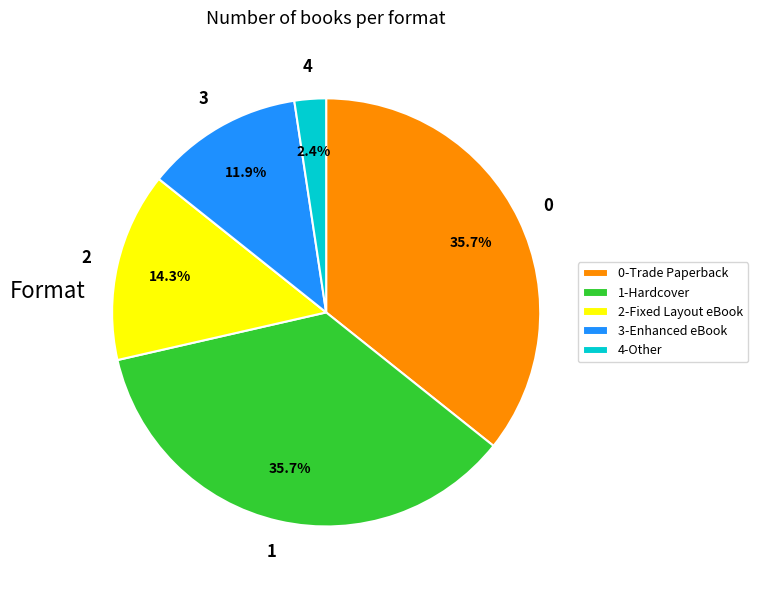

Which has a higher value, 0-Trade Paperback or 3-Enhanced eBook?

0-Trade Paperback